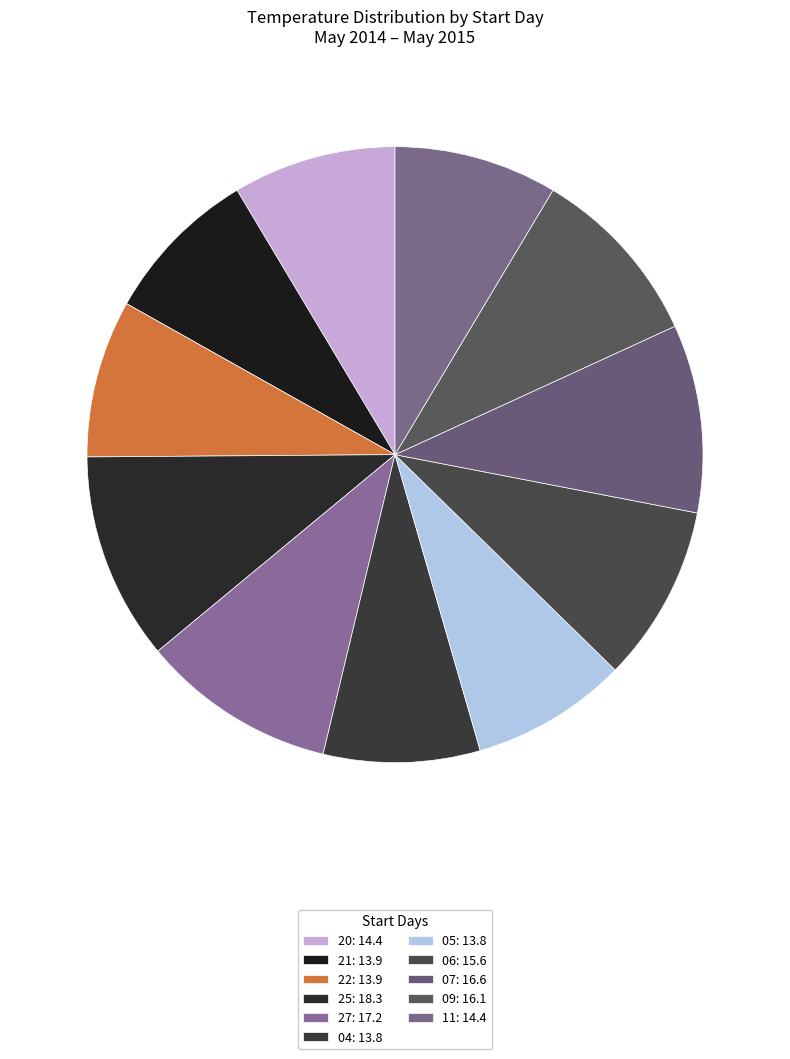

How many segments does this pie chart have?

11